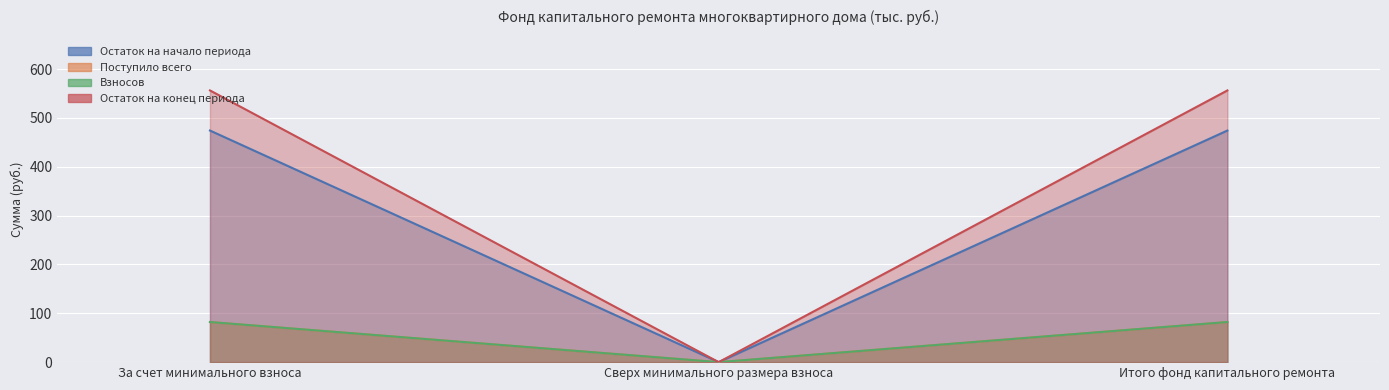

What is the label of the 3rd point from the right?

За счет минимального взноса